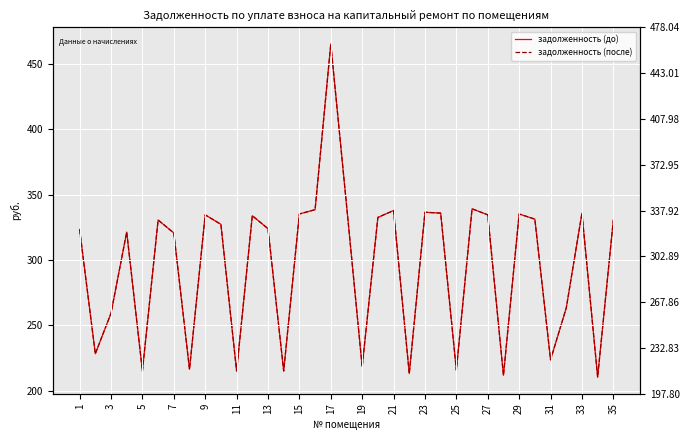

How many data points does each series have?

35